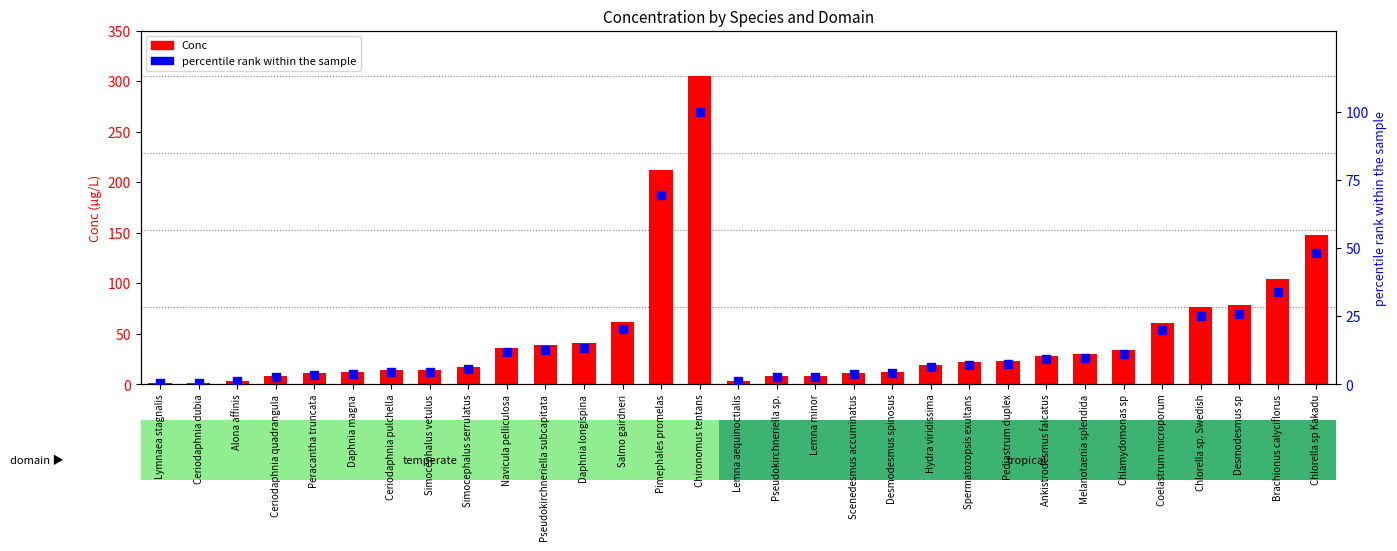

At how many categories does at least one series exceed 276?

1